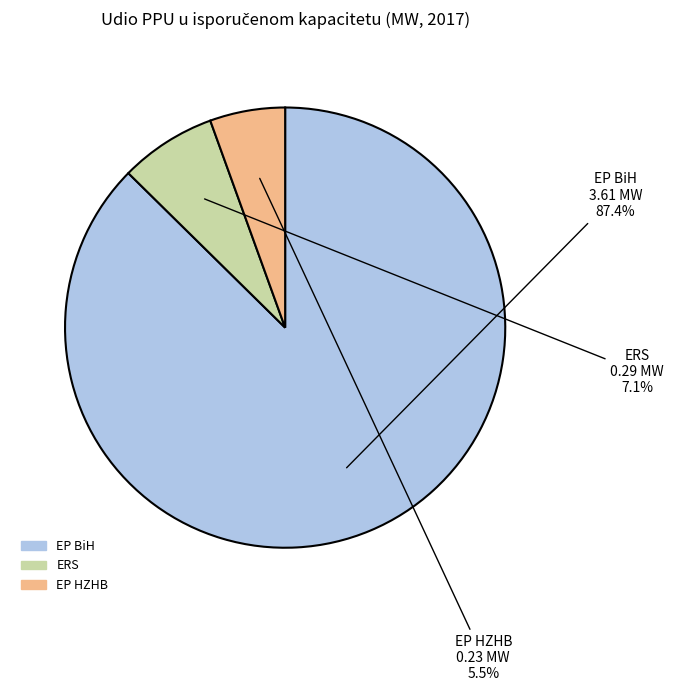

Between EP BiH and ERS, which is larger?

EP BiH